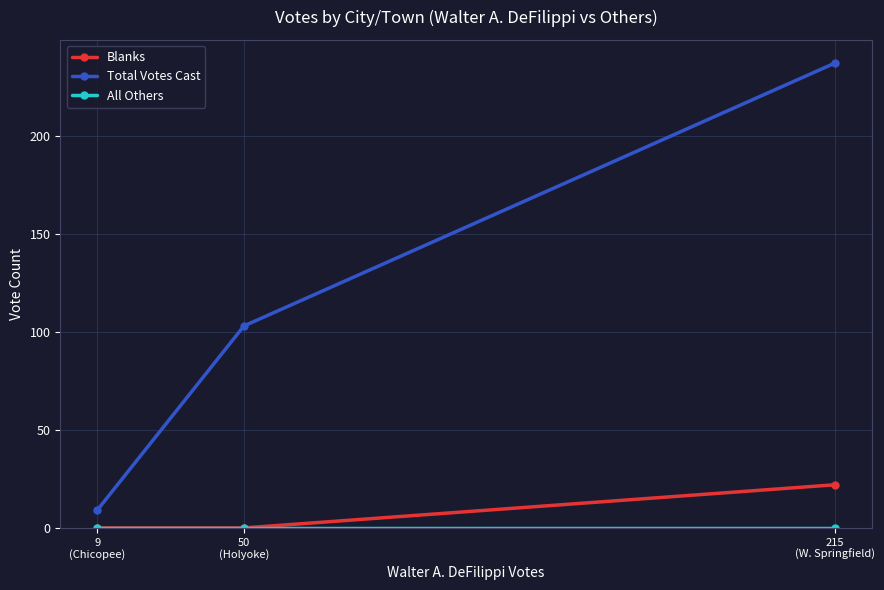

What is the greatest value displayed?

237